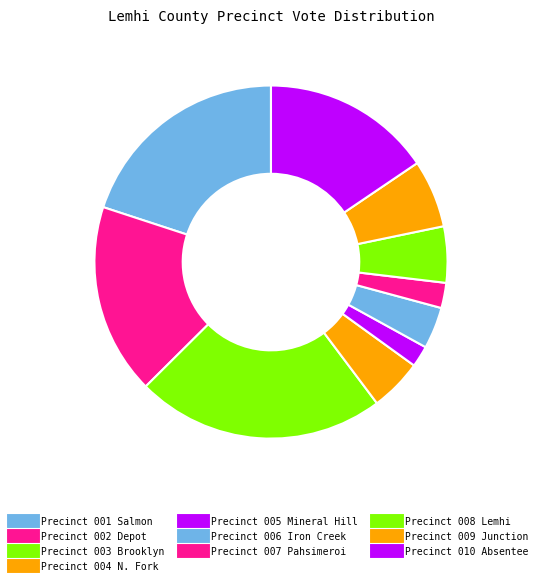

Does Precinct 006 Iron Creek represent more than half of the total?

No